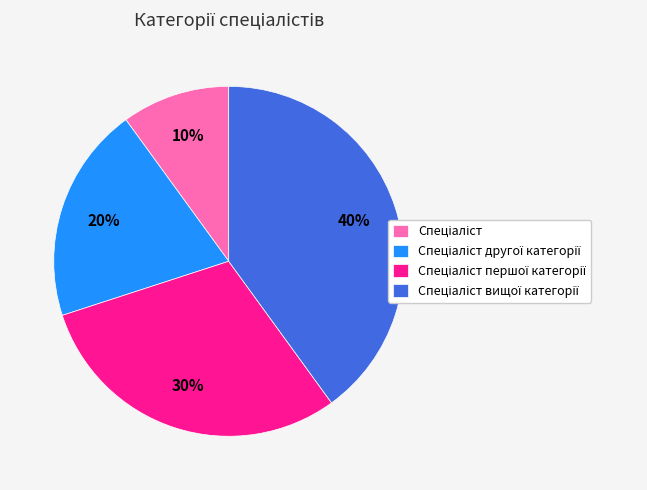

To the nearest percent, what is the average slice percentage?

25%